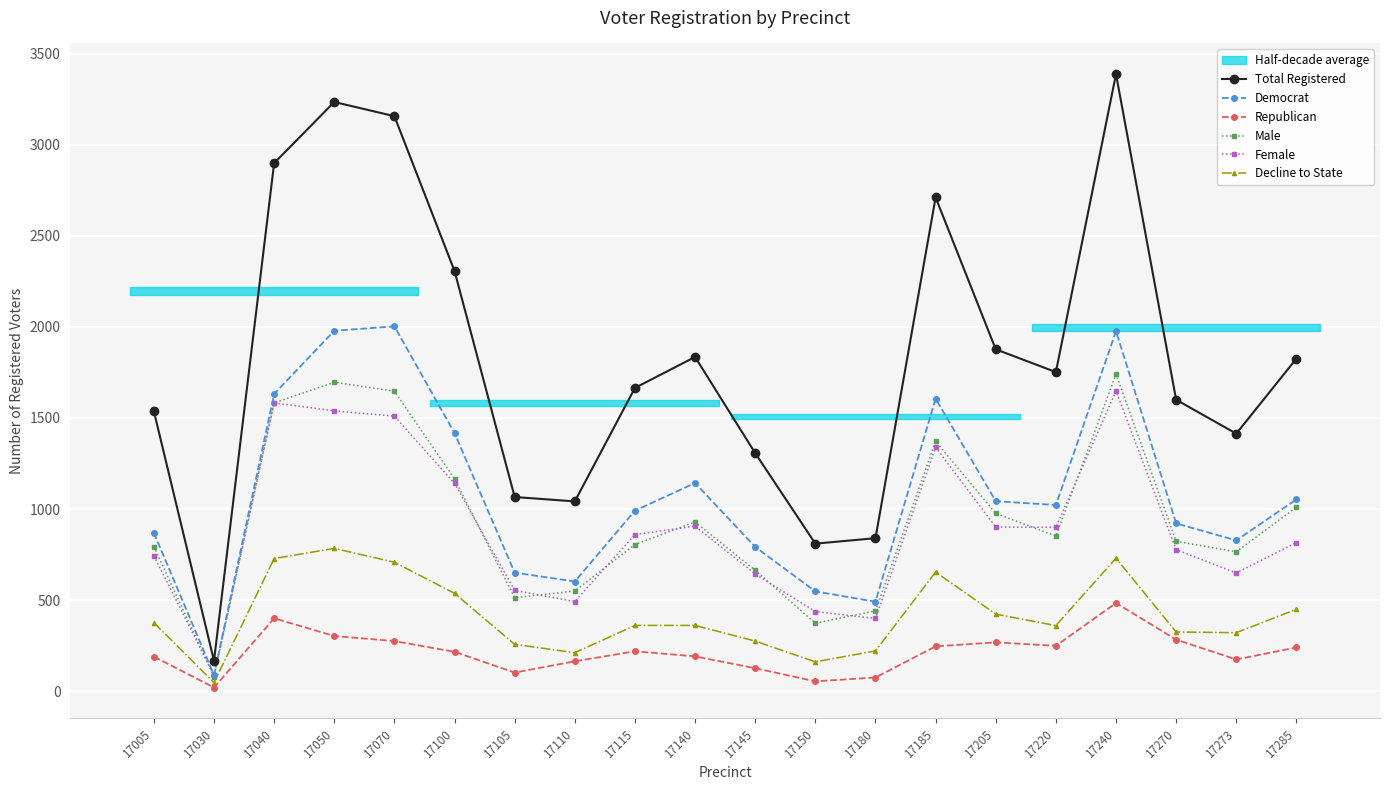

How many data points in Republican are above 219?

9